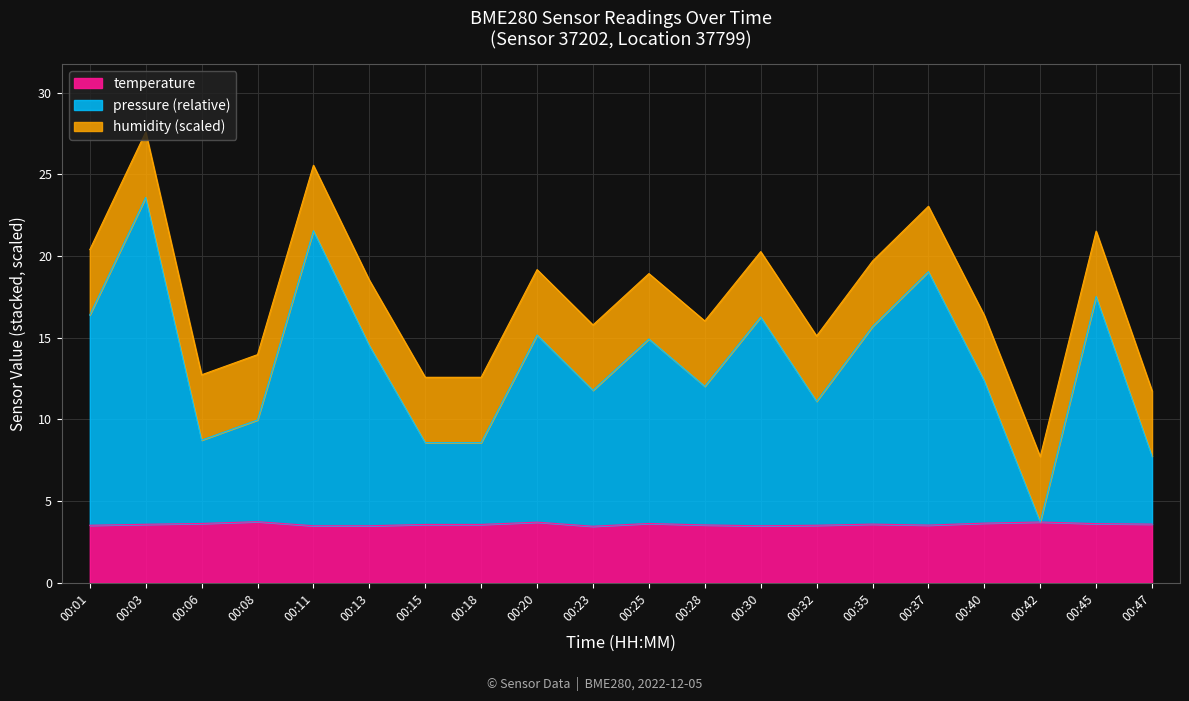

The temperature series shows 2.5 at 00:20. True or false?

False